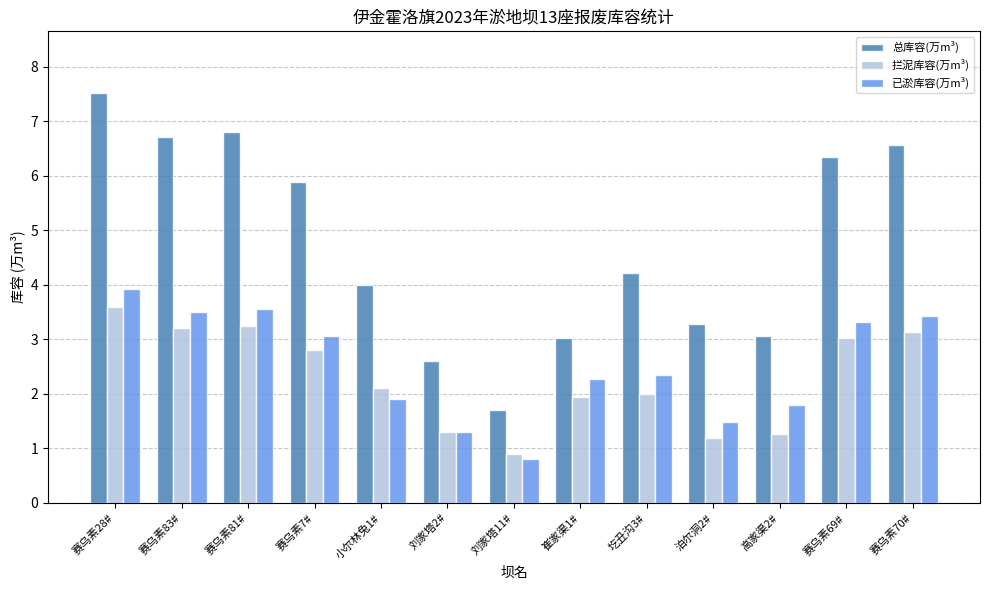

What is the value of the 拦泥库容(万m³) bar at the 10th from the left?

1.2